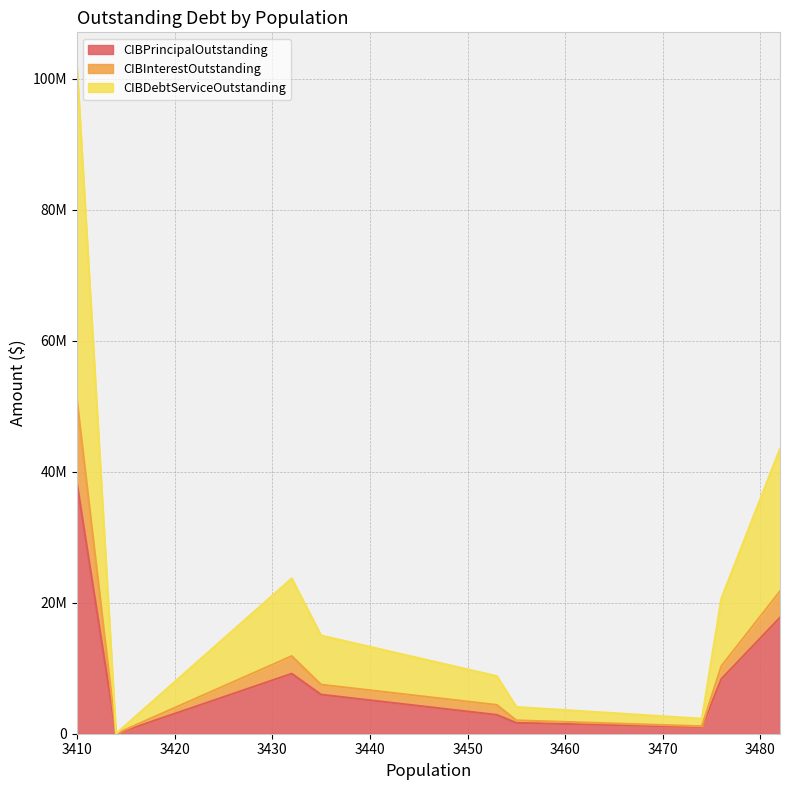

What are all the series names shown in the legend?

CIBPrincipalOutstanding, CIBInterestOutstanding, CIBDebtServiceOutstanding